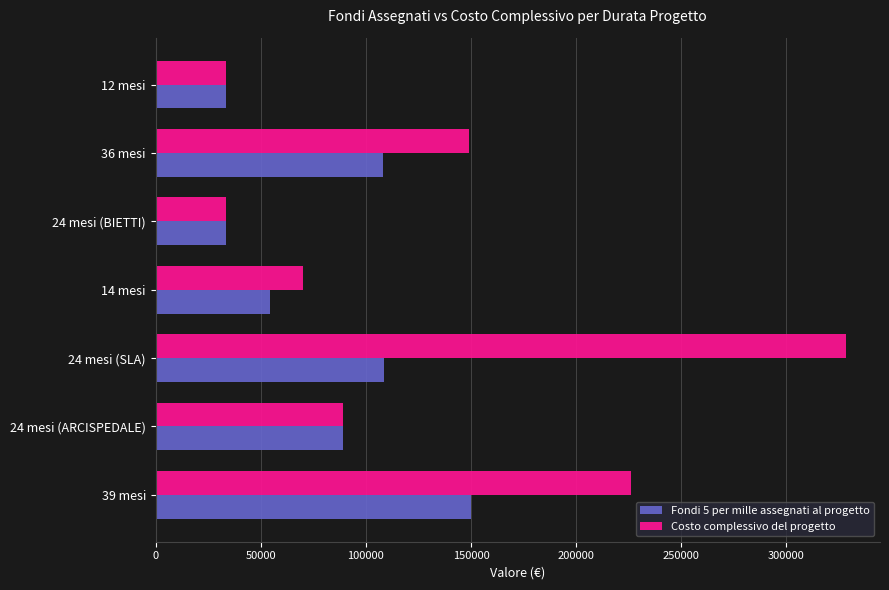

At which category is the sum across all series the highest?

24 mesi (SLA)